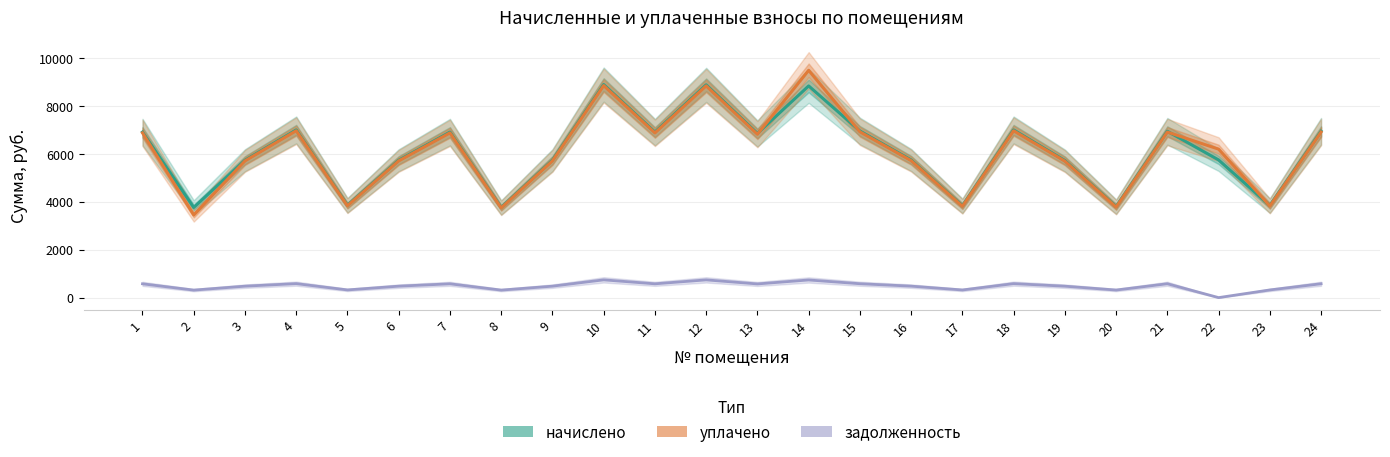

The начислено series shows 5728.2 at 6. True or false?

True